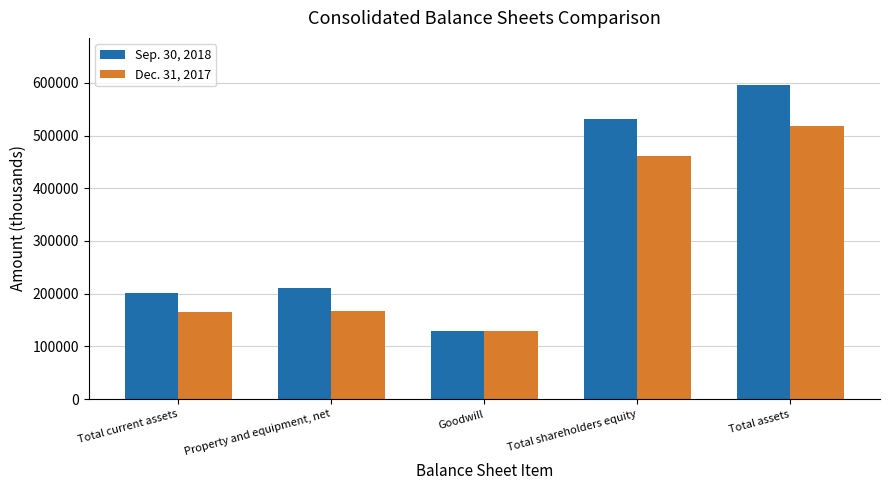

The value of Dec. 31, 2017 at Goodwill is 28013. True or false?

False